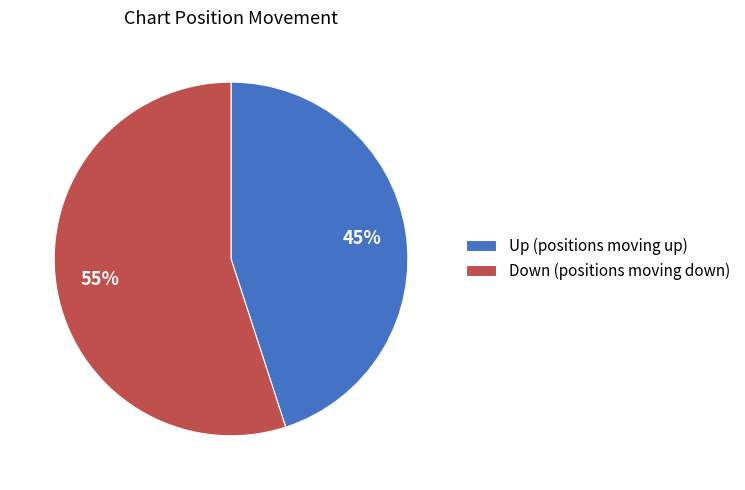

Which category accounts for the majority?

Down (positions moving down)